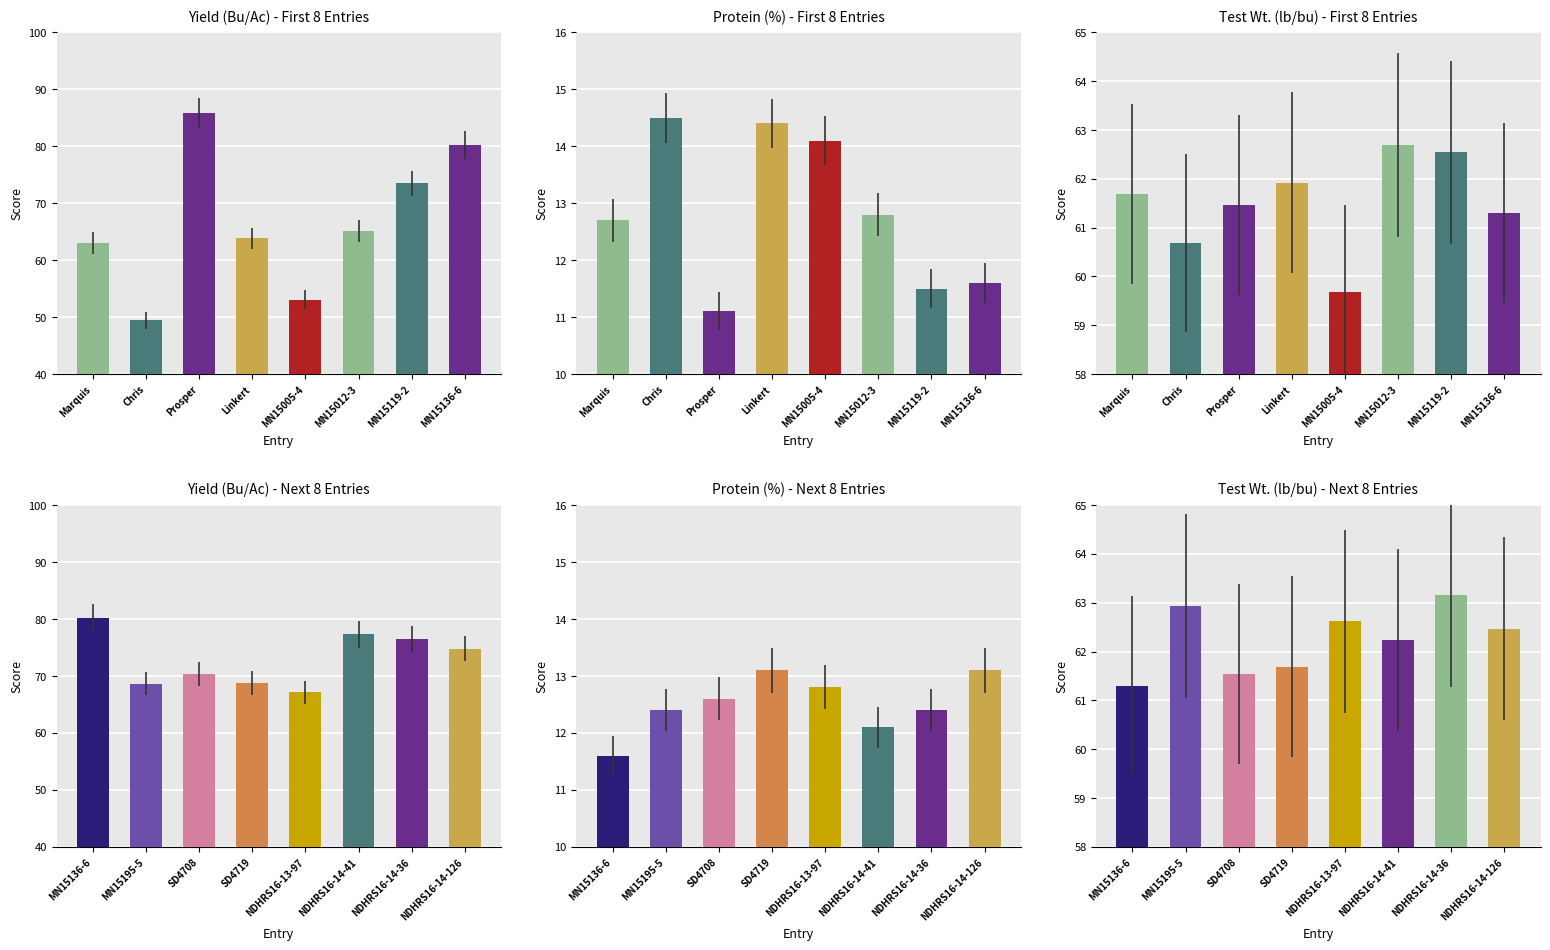

Reading left to right, list all the values displayed in this chart.

Yield (Bu/Ac) - First 8 Entries: 63.0	49.4	85.9	63.8	53.1	65.2	73.5	80.2
Protein (%) - First 8 Entries: 12.7	14.5	11.1	14.4	14.1	12.8	11.5	11.6
Test Wt. (lb/bu) - First 8 Entries: 61.7	60.7	61.5	61.9	59.7	62.7	62.5	61.3
Yield (Bu/Ac) - Next 8 Entries: 80.2	68.6	70.4	68.7	67.1	77.3	76.5	74.8
Protein (%) - Next 8 Entries: 11.6	12.4	12.6	13.1	12.8	12.1	12.4	13.1
Test Wt. (lb/bu) - Next 8 Entries: 61.3	62.9	61.5	61.7	62.6	62.2	63.2	62.5